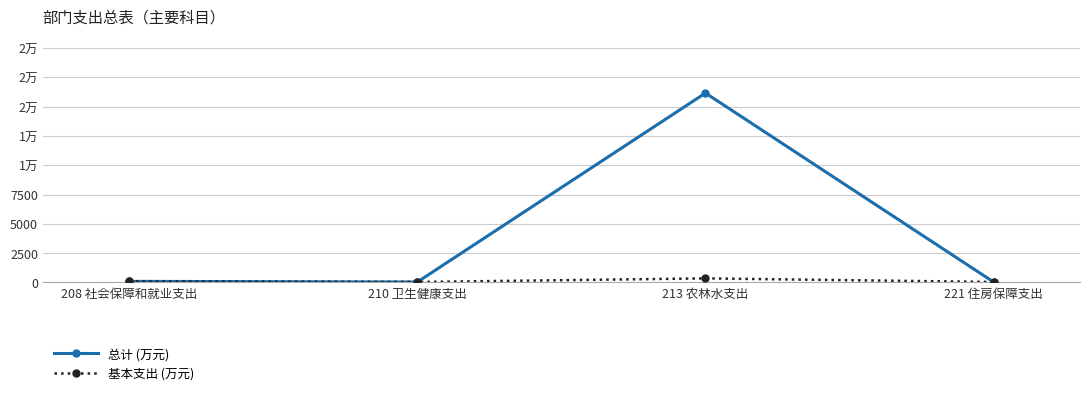

True or false: 总计 (万元) and 基本支出 (万元) intersect in this chart.

False